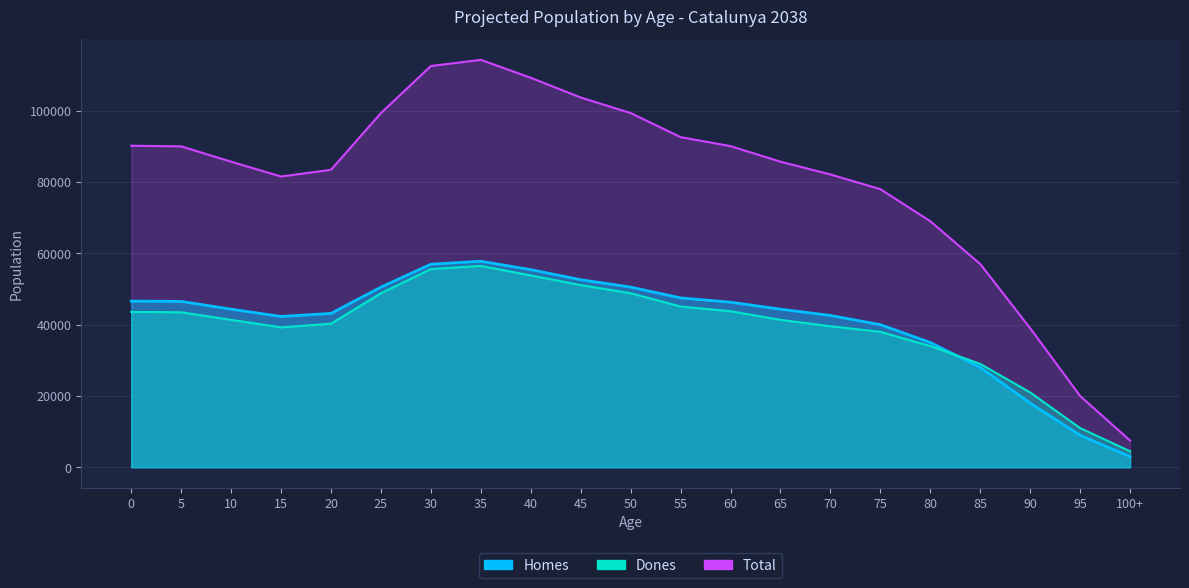

Reading left to right, list all the values displayed in this chart.

Homes: 0=46600	5=46522	10=44344	15=42301	20=43155	25=50528	30=56943	35=57787	40=55428	45=52596	50=50528	55=47503	60=46297	65=44344	70=42574	75=40000	80=35000	85=28000	90=18000	95=9000	100+=3000
Dones: 0=43572	5=43481	10=41356	15=39242	20=40277	25=48815	30=55591	35=56477	40=53806	45=51105	50=48815	55=45085	60=43767	65=41356	70=39550	75=38000	80=34000	85=29000	90=21000	95=11000	100+=4500
Total: 0=90172	5=90003	10=85700	15=81543	20=83432	25=99343	30=112534	35=114264	40=109234	45=103701	50=99343	55=92588	60=90064	65=85700	70=82124	75=78000	80=69000	85=57000	90=39000	95=20000	100+=7500